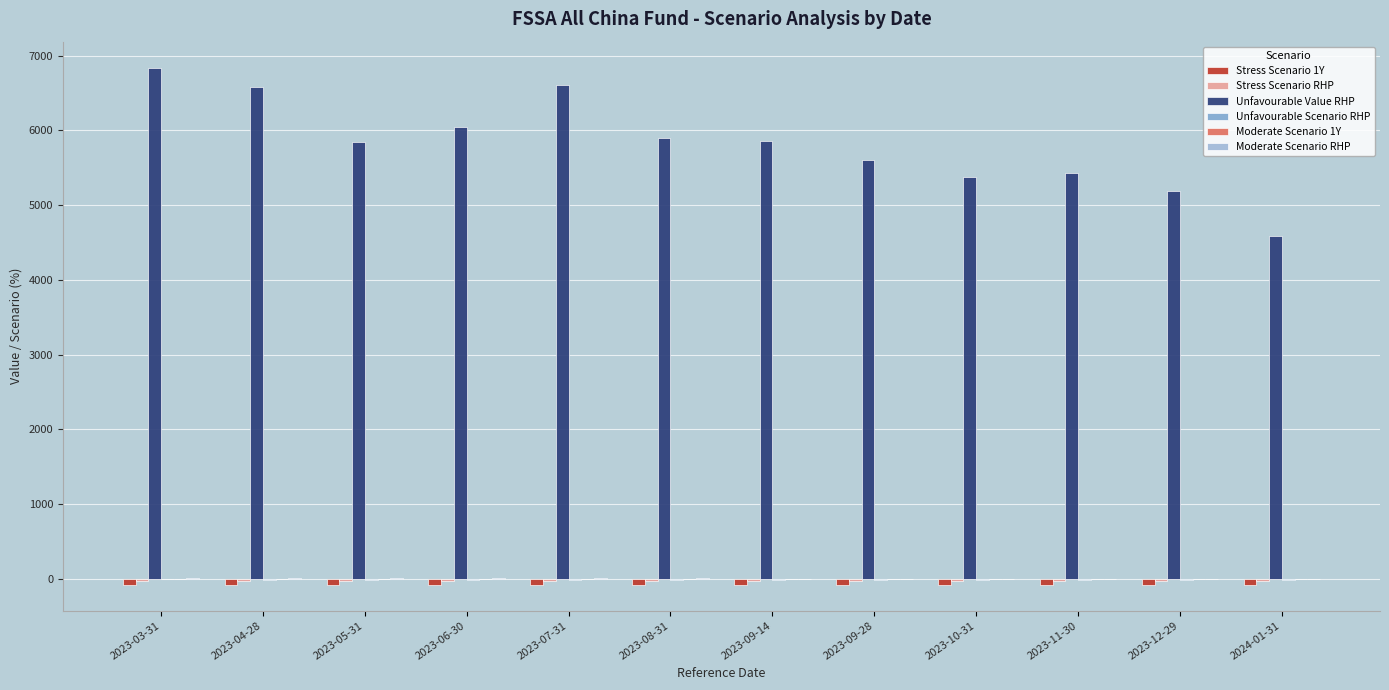

What is the difference between the Unfavourable Value RHP values at 2024-01-31 and 2023-09-14?

1270.0